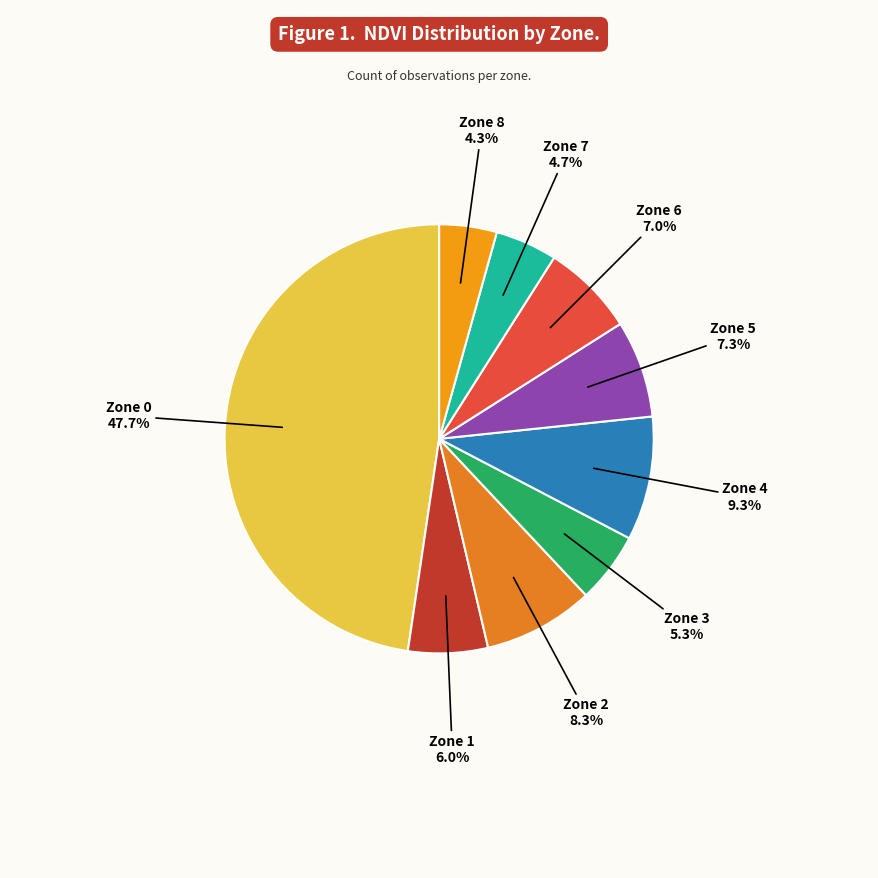

To the nearest percent, what portion does Zone 8 represent?

4%